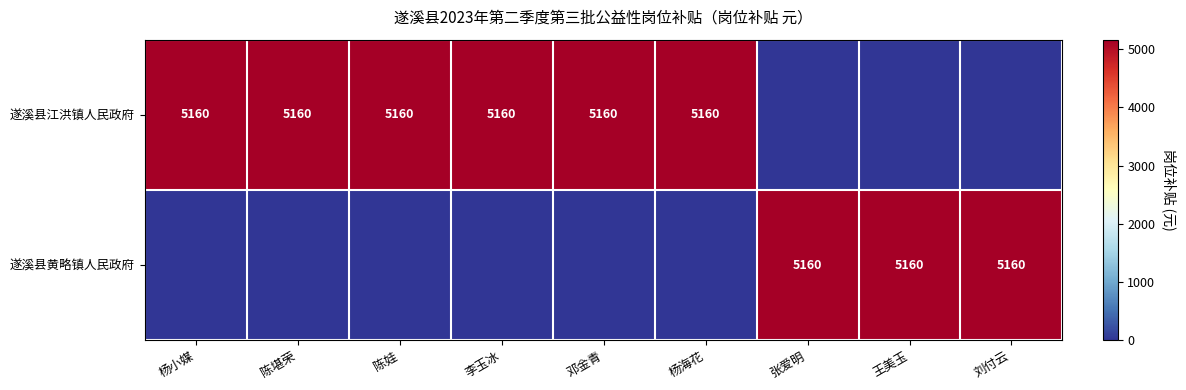

At which category is the sum across all series the highest?

杨小媒